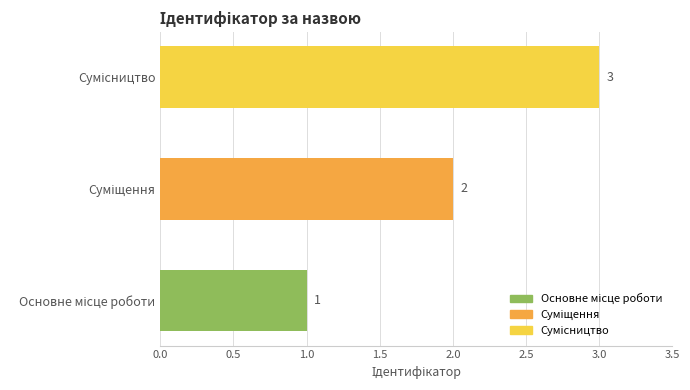

How many values are between 1 and 3?

3